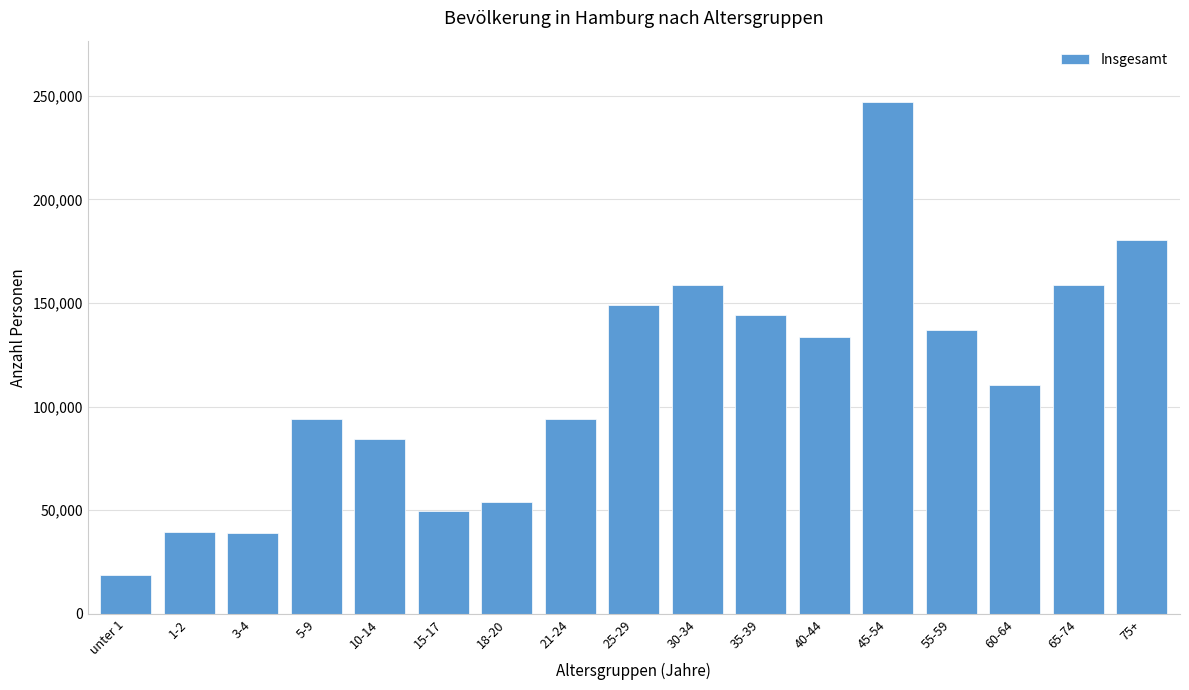

The value at 55-59 is 65019. True or false?

False